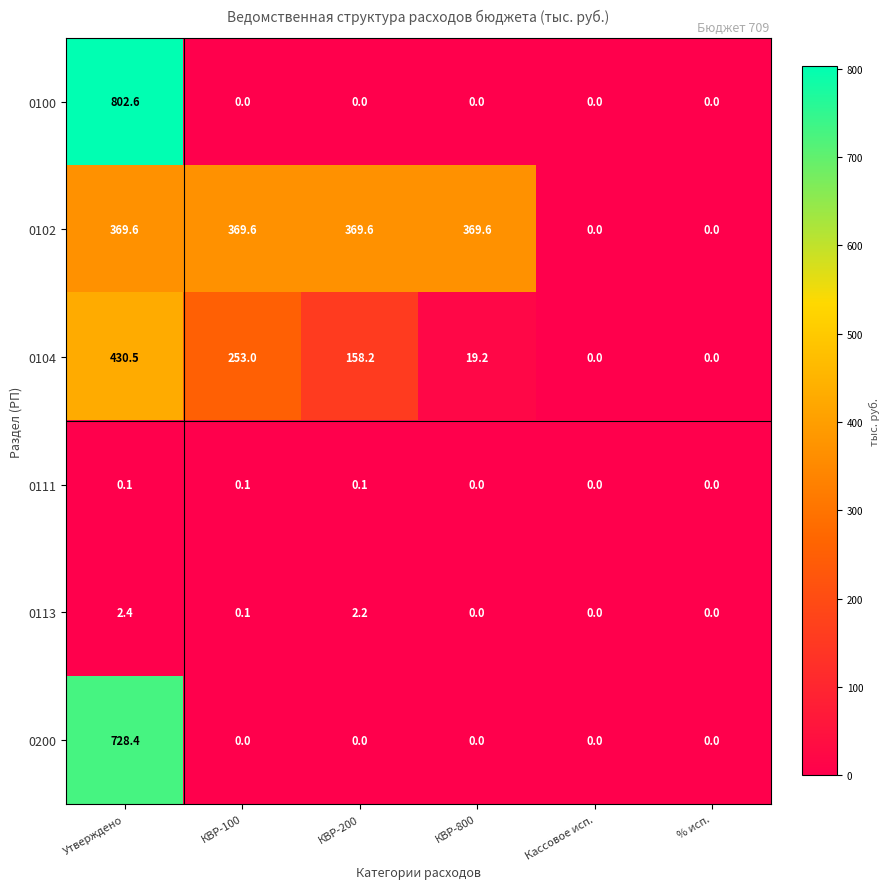

What is the average value of the 0100 series?

133.8